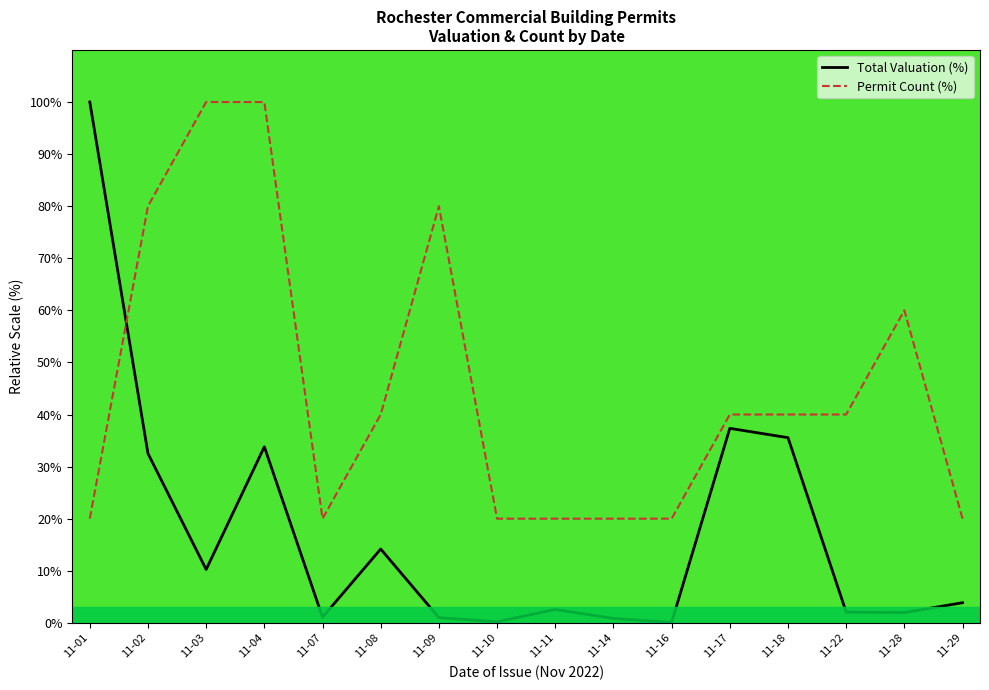

The value of Permit Count (%) at 11-29 is 5.4. True or false?

False